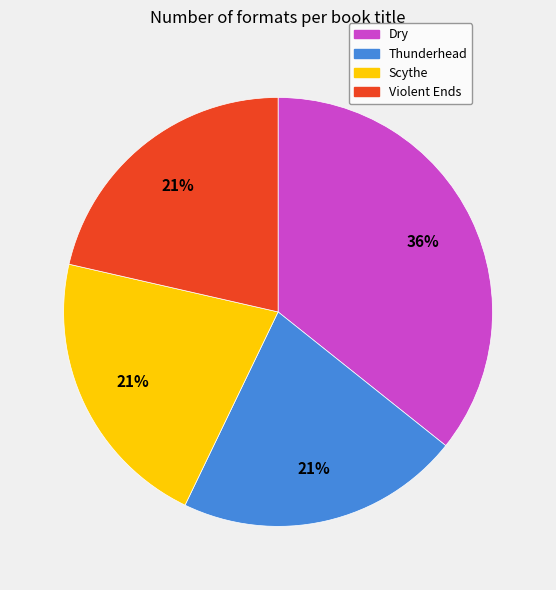

What is the ratio of the value at Dry to the value at Scythe?

1.7